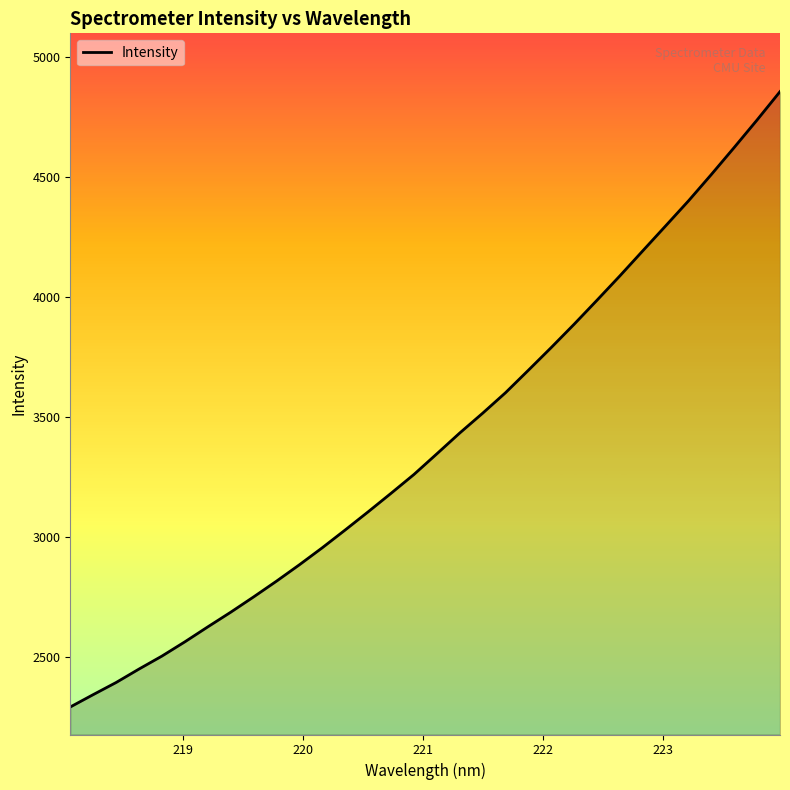

What is the difference between the maximum and minimum values?

2563.0